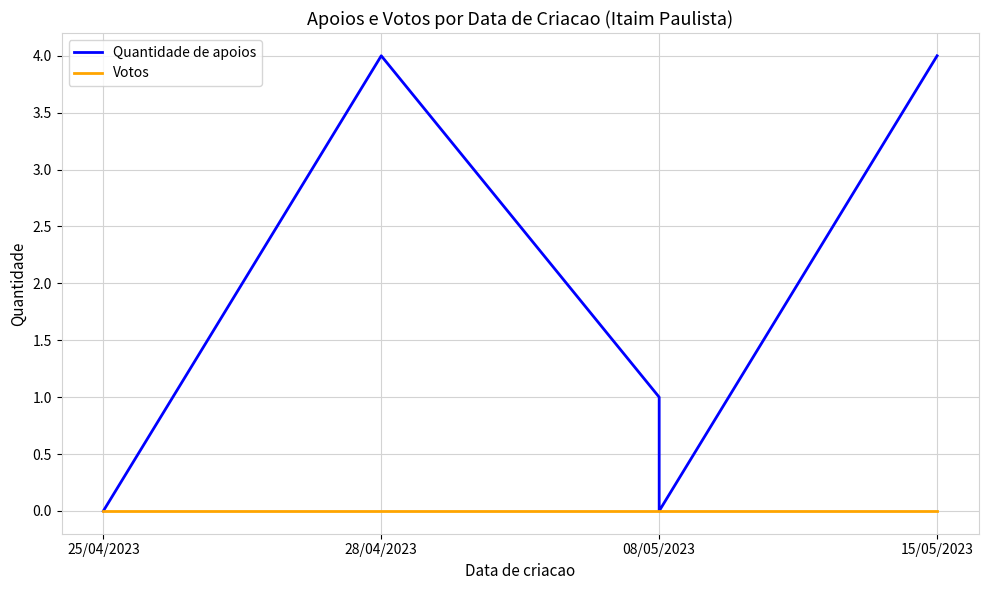

True or false: Votos and Quantidade de apoios intersect in this chart.

False